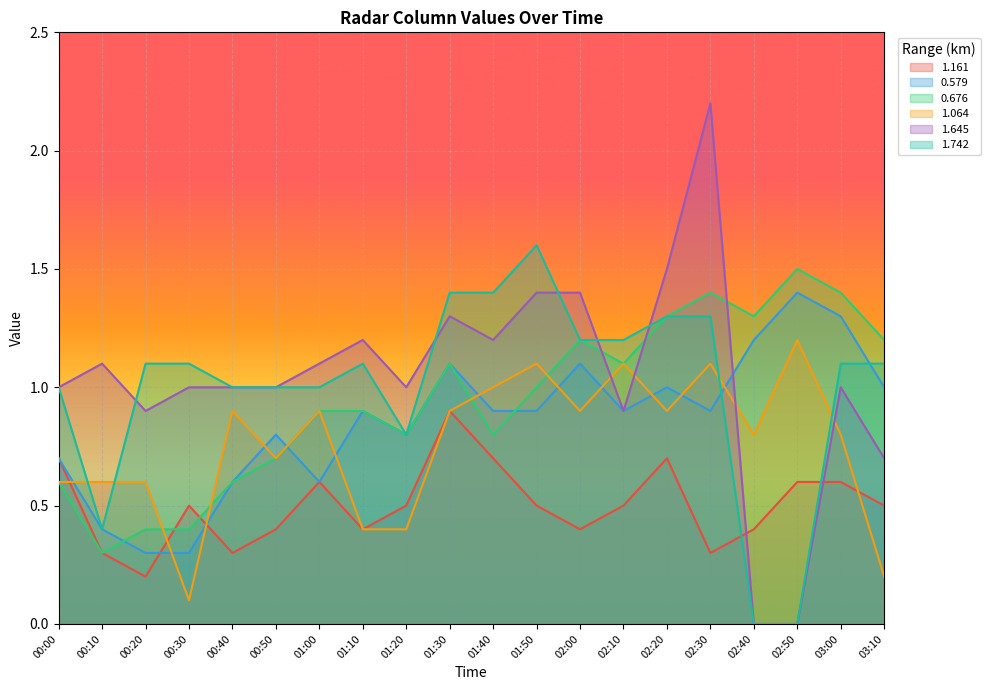

Which series has the widest spread of values?

1.645